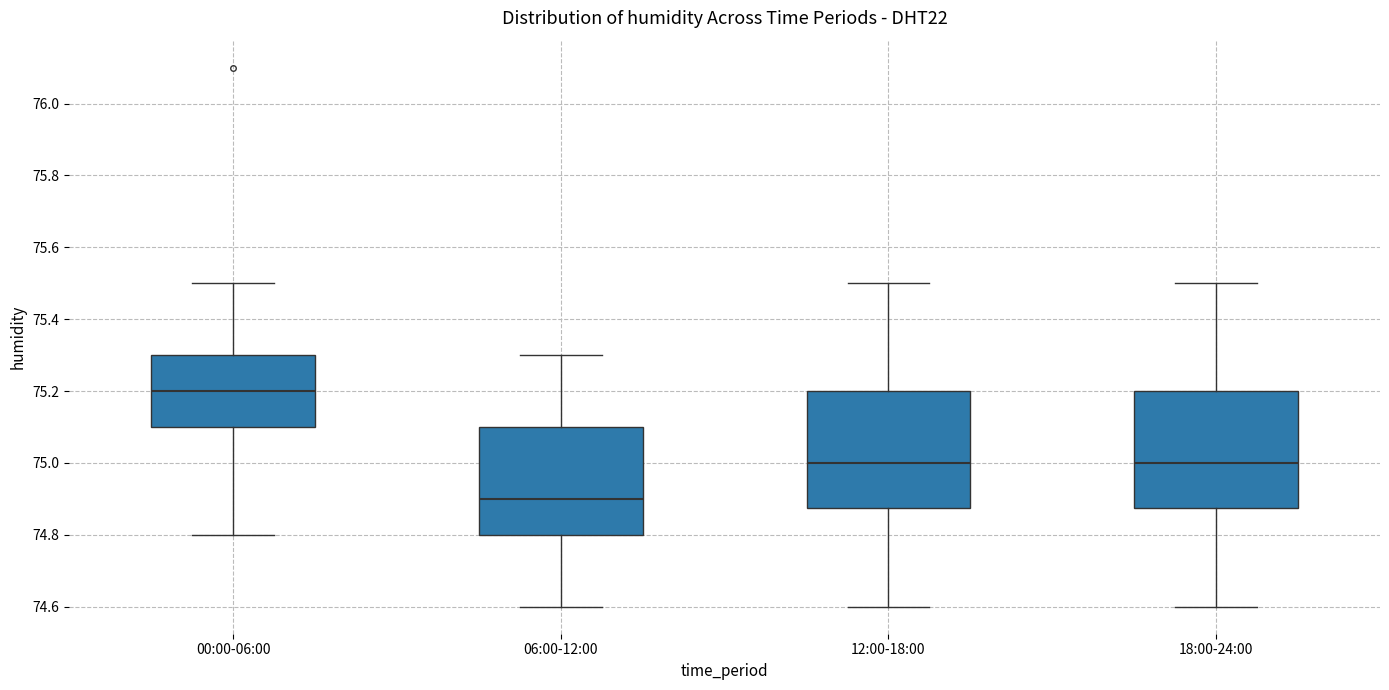

Reading left to right, read every box against the y-axis: the position of its median line, the range the box covers, and the ends of its whiskers. The values are not printed on the chart, so give them approximately, as read against the axis.

00:00-06:00: median 75.20, box 75.10 to 75.30, whiskers 74.80 to 75.50
06:00-12:00: median 74.90, box 74.80 to 75.10, whiskers 74.60 to 75.30
12:00-18:00: median 75.00, box 74.88 to 75.20, whiskers 74.60 to 75.50
18:00-24:00: median 75.00, box 74.88 to 75.20, whiskers 74.60 to 75.50